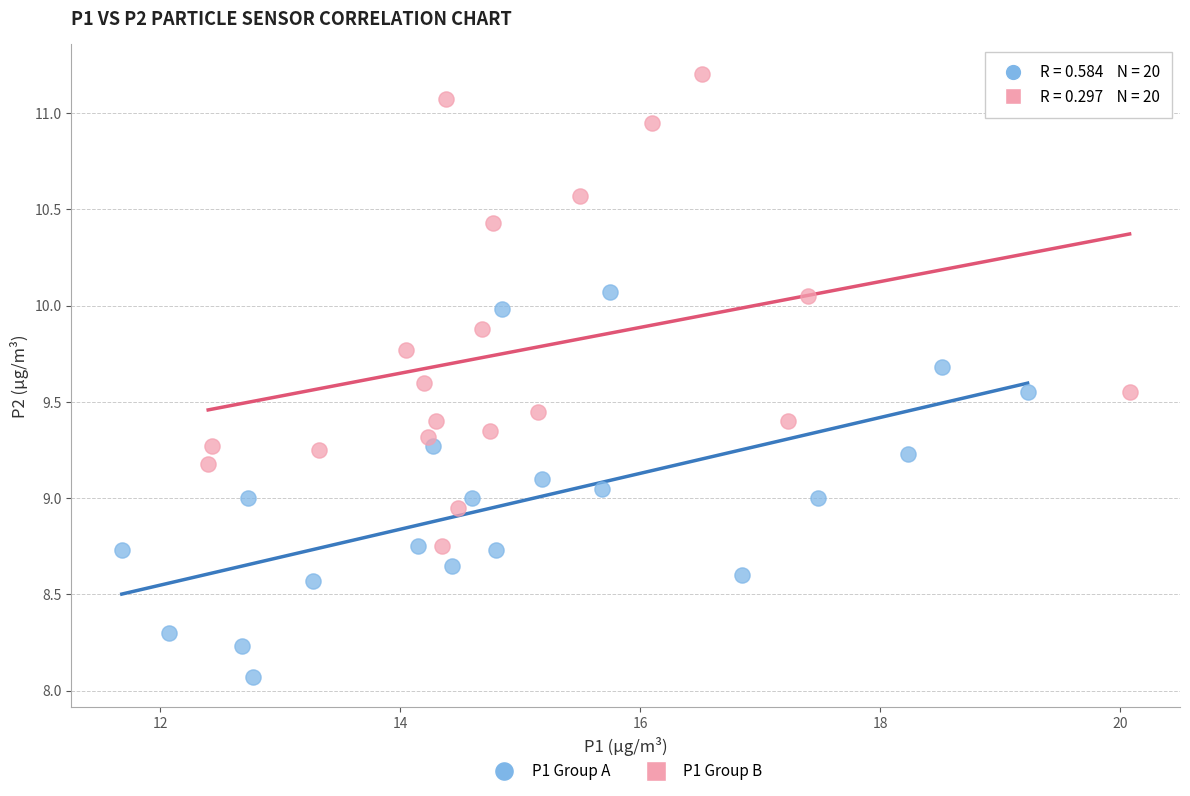

Which series has the widest spread of Y values?

P1 Group B